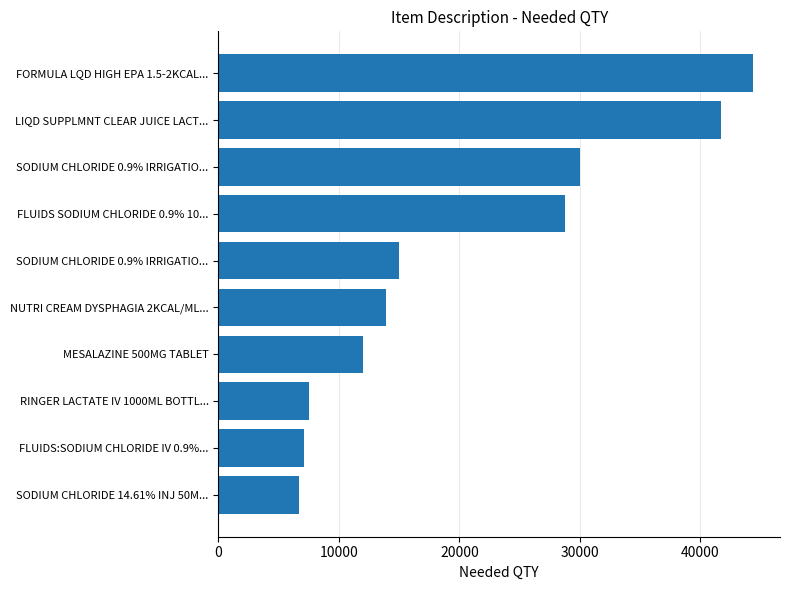

What is the maximum value shown in the chart?

44400